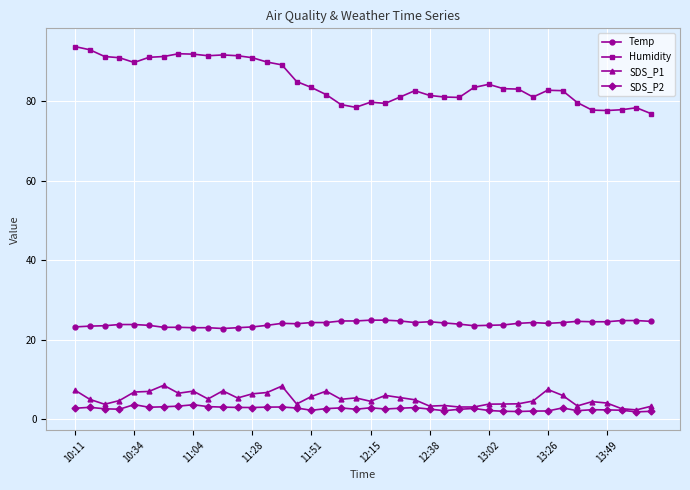

What is the value of the SDS_P1 point at the 9th from the left?

7.0